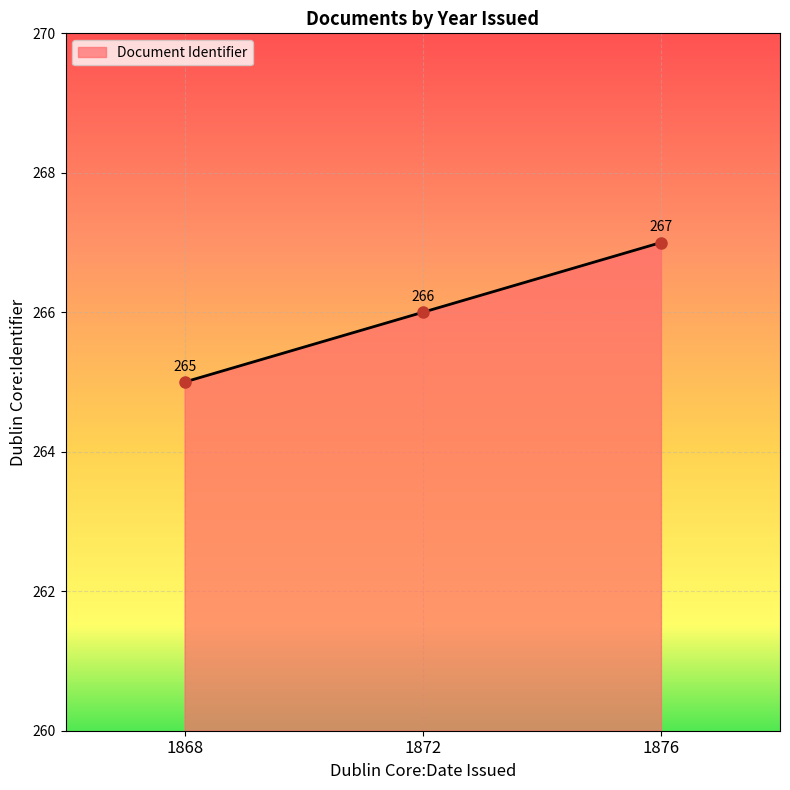

What is the greatest value displayed?

267